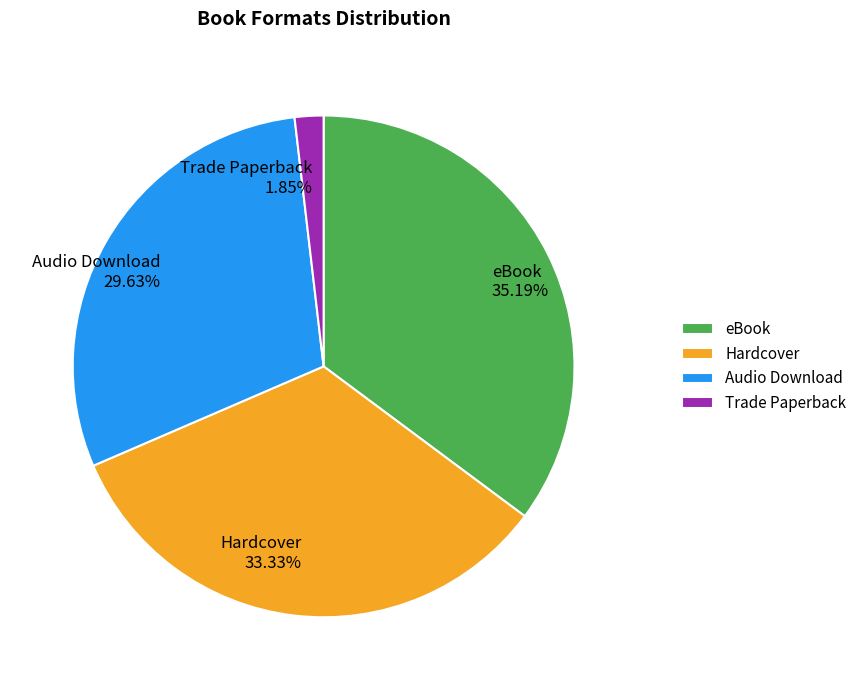

To the nearest percent, what percentage of the pie is Audio Download?

30%